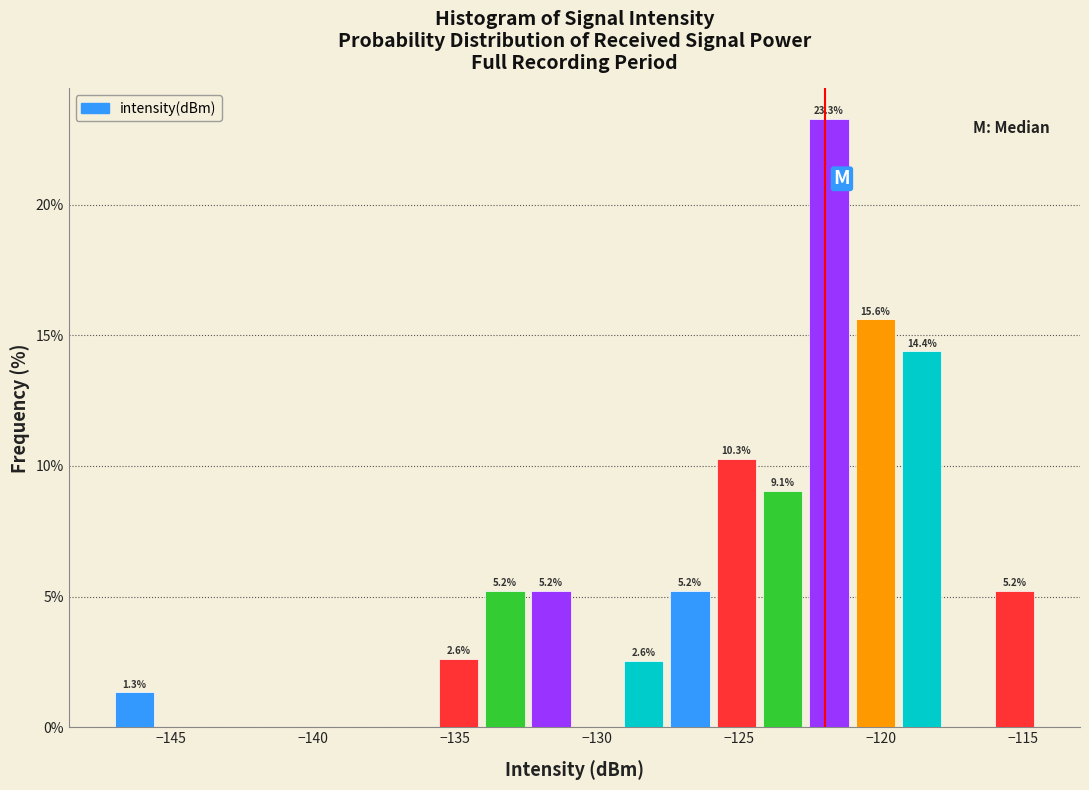

Around what value on the x-axis is the tallest bar? Give the approximate position of its centre, as read against the axis.

-122.0